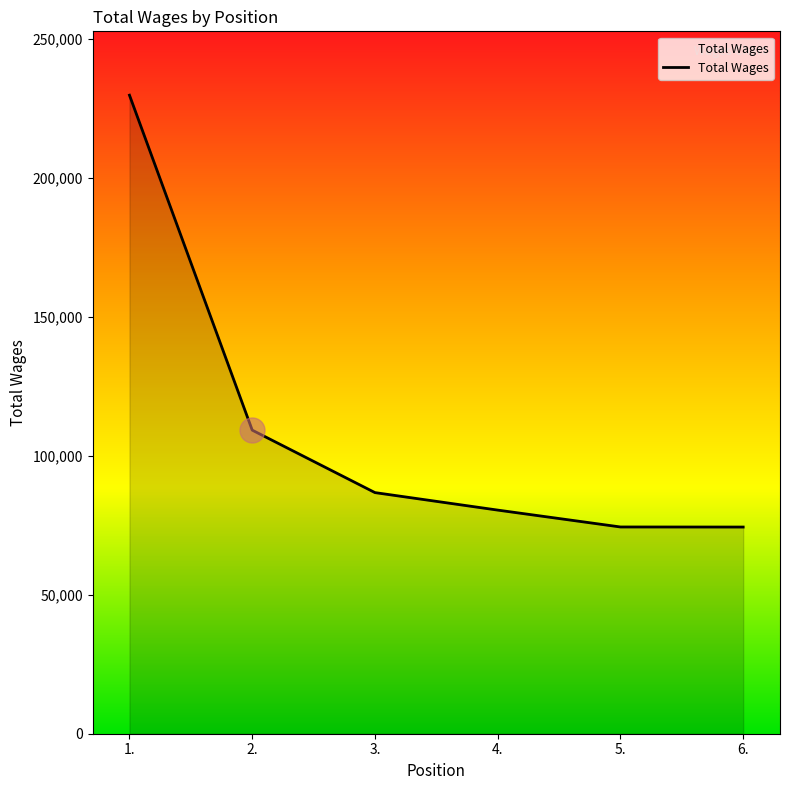

What is the ratio of the value at 4. to the value at 1.?

0.4